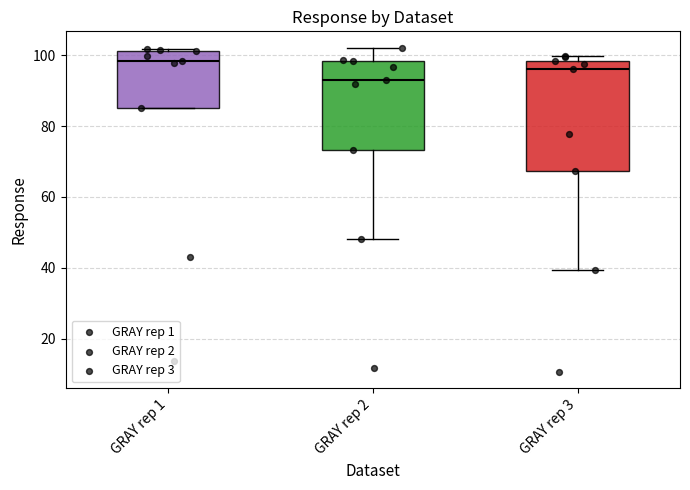

Which box is the tallest, from its lower edge to its upper edge?

GRAY rep 3